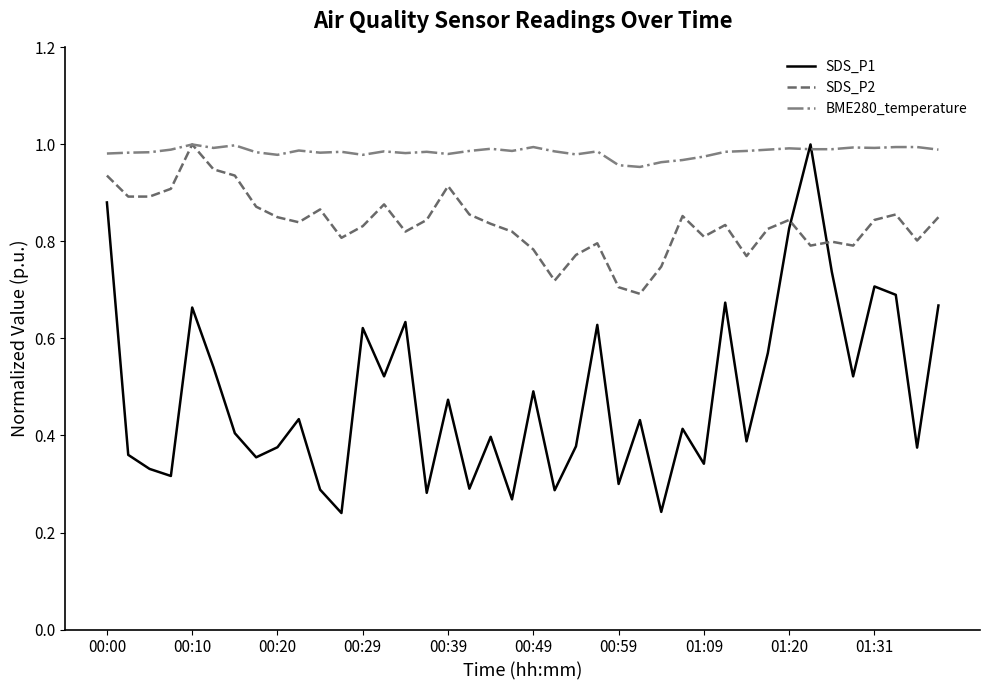

True or false: SDS_P1 and SDS_P2 cross at least once.

True